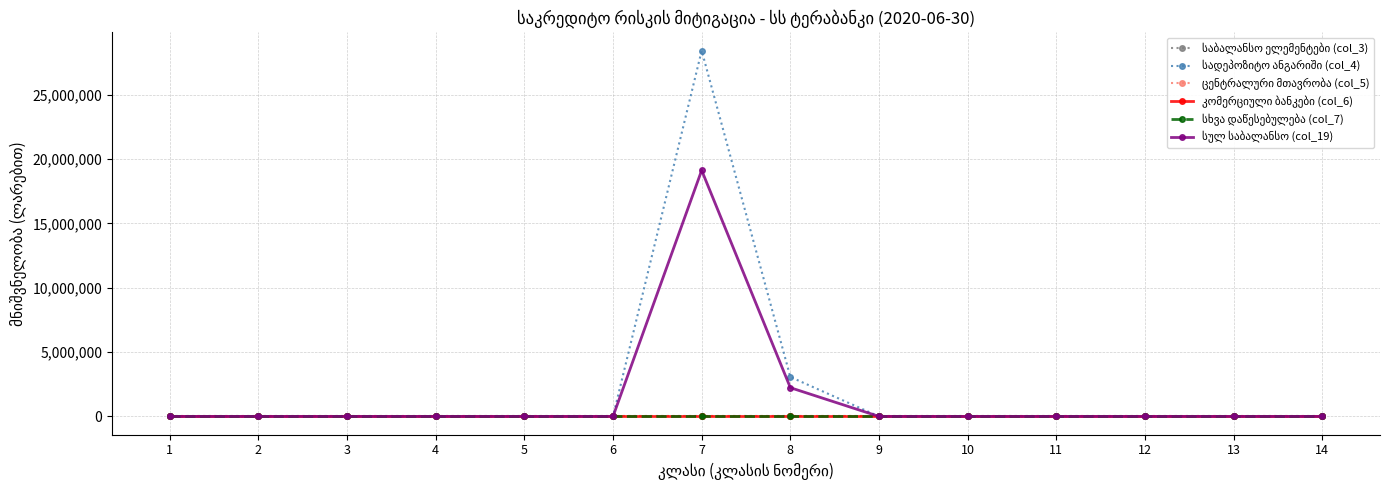

At which label does სადეპოზიტო ანგარიში (col_4) reach its minimum?

1